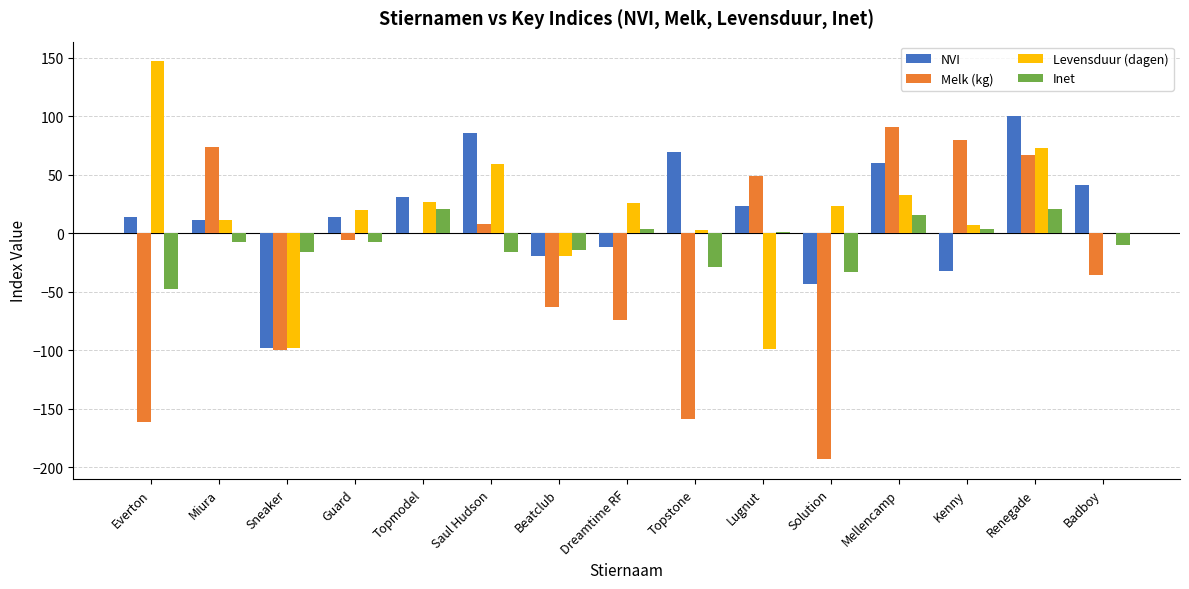

How many values in the Melk (kg) series exceed -6?

7